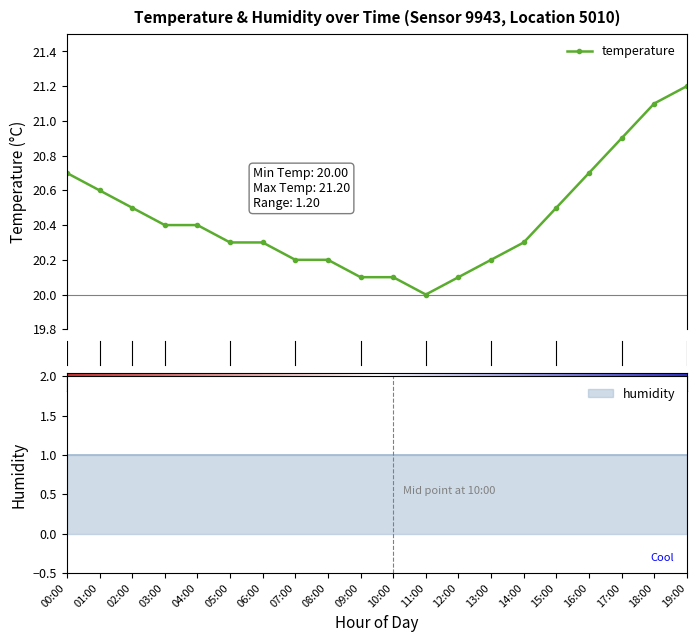

Rank the categories by value from lowest to highest.

11:00, 09:00, 10:00, 12:00, 07:00, 08:00, 13:00, 05:00, 06:00, 14:00, 03:00, 04:00, 02:00, 15:00, 01:00, 00:00, 16:00, 17:00, 18:00, 19:00